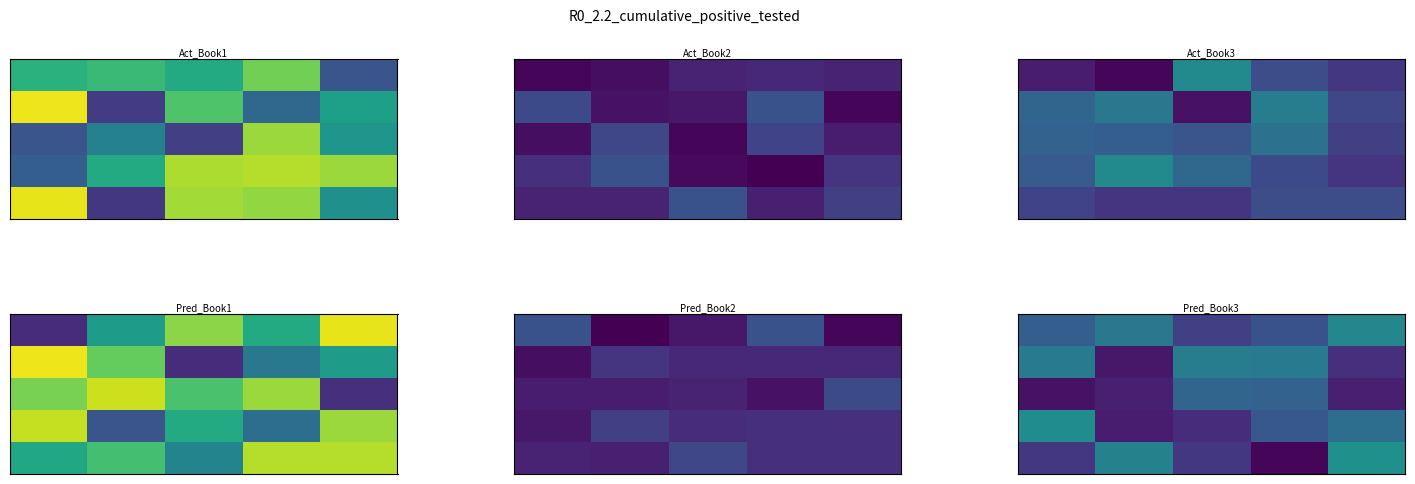

At which category is the sum across all series the highest?

4